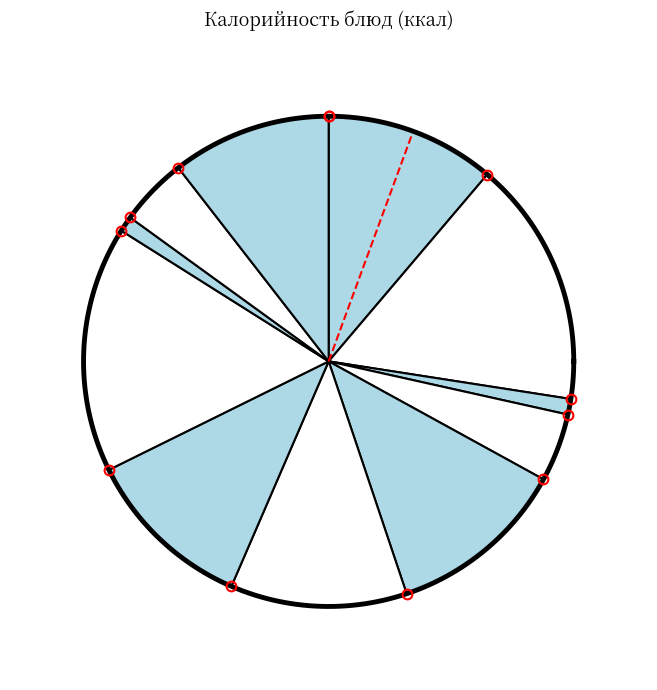

Is it true that Суп картофельный is 1% of the pie?

False